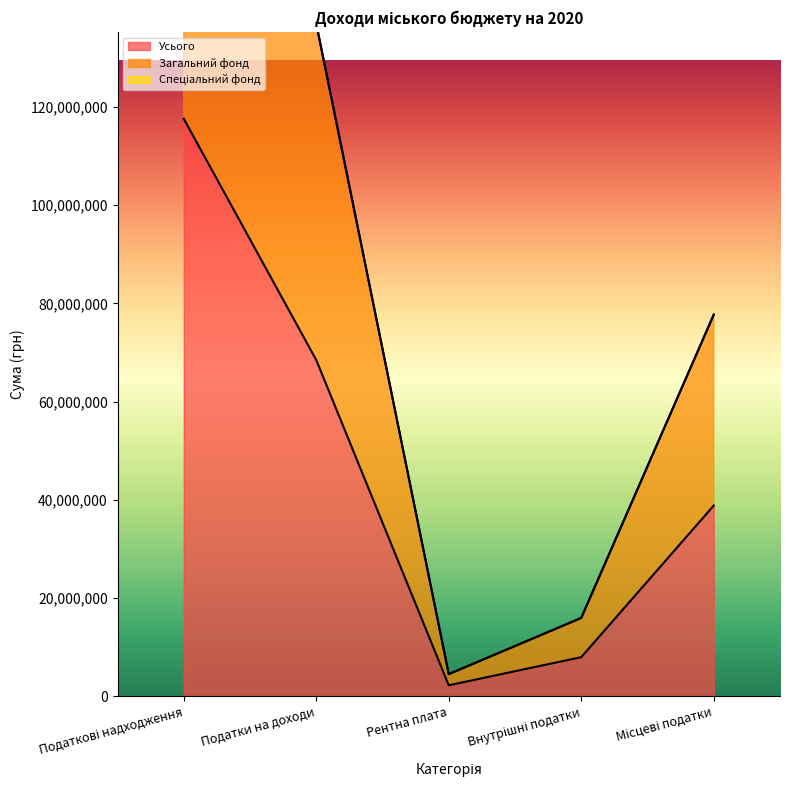

How many values in the Загальний фонд series are below 77727024?

2